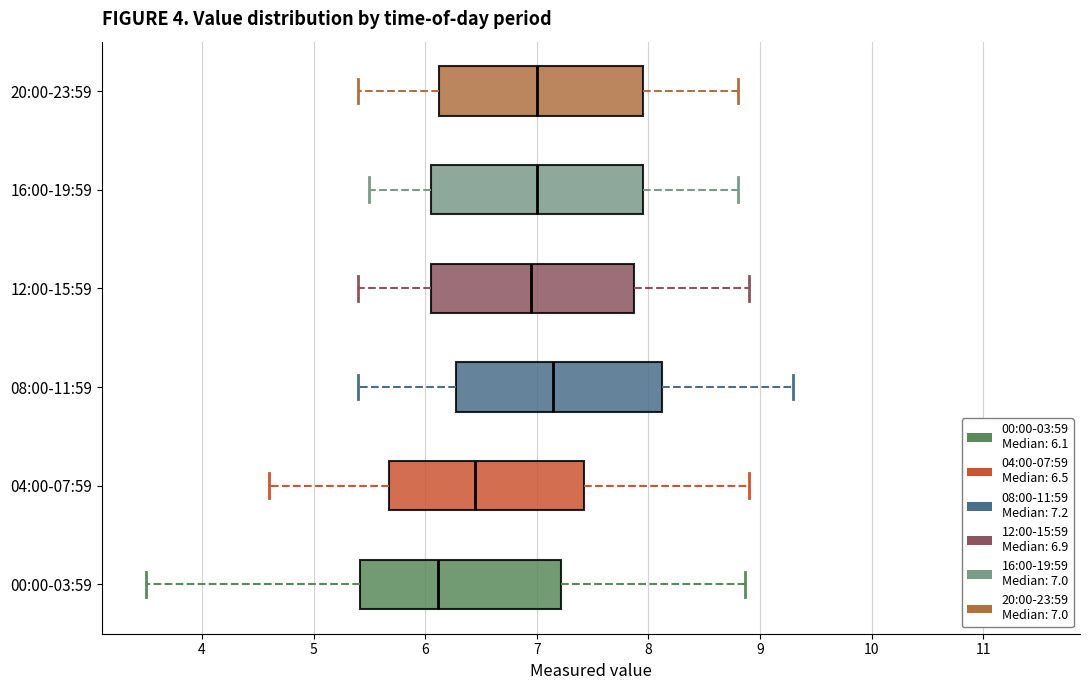

Which box's median line is the furthest to the left?

00:00-03:59